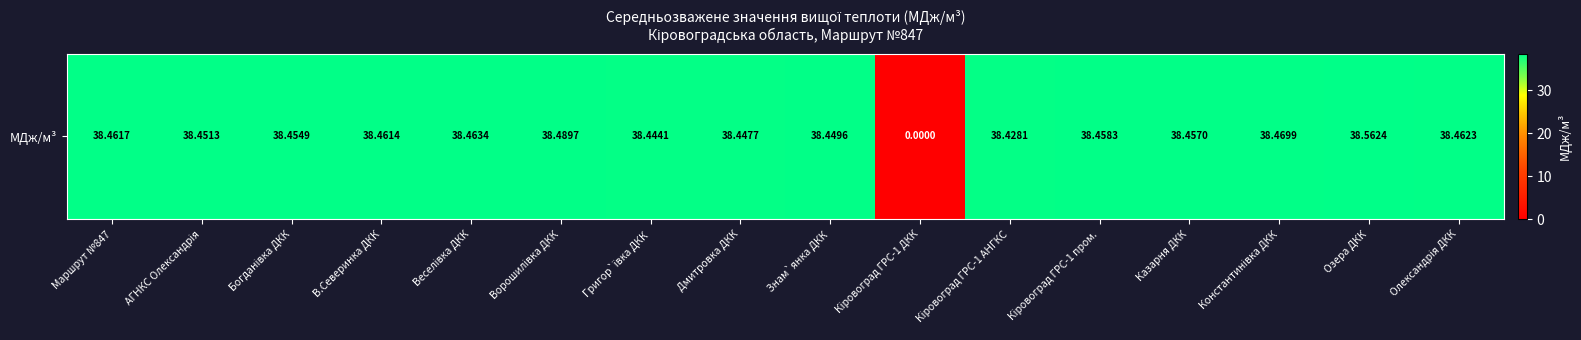

The chart shows a value of 11.2 at Дмитровка ДКК. True or false?

False